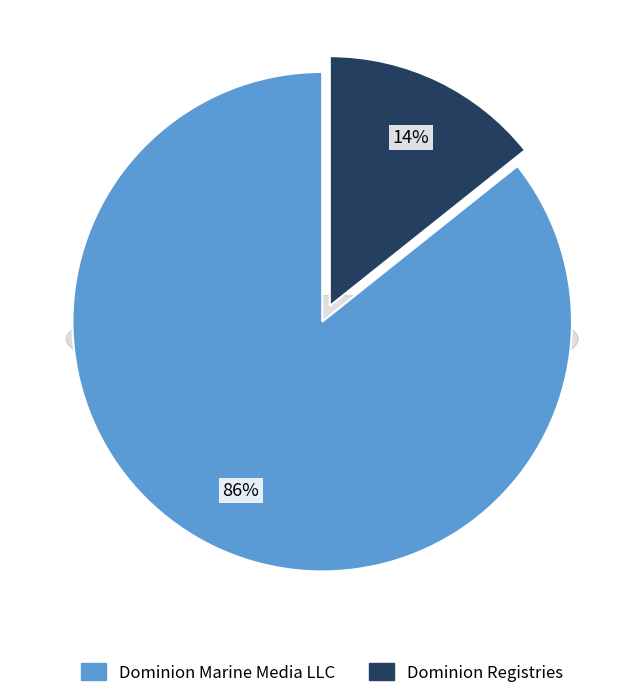

Between Dominion Marine Media LLC and Dominion Registries, which is larger?

Dominion Marine Media LLC